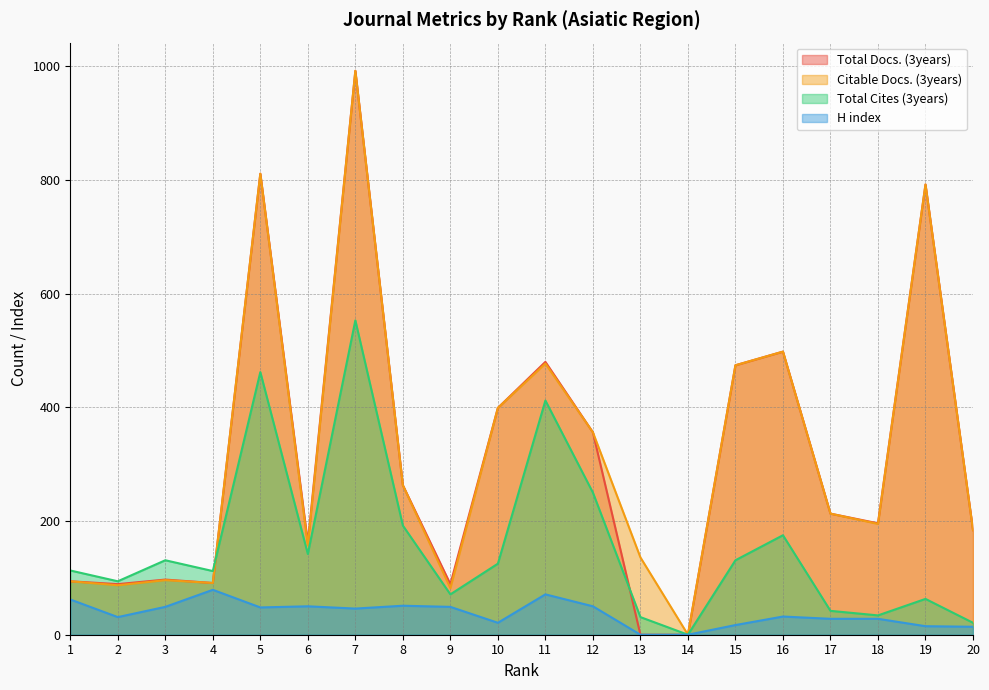

Which has a higher value, 17 or 19?

19